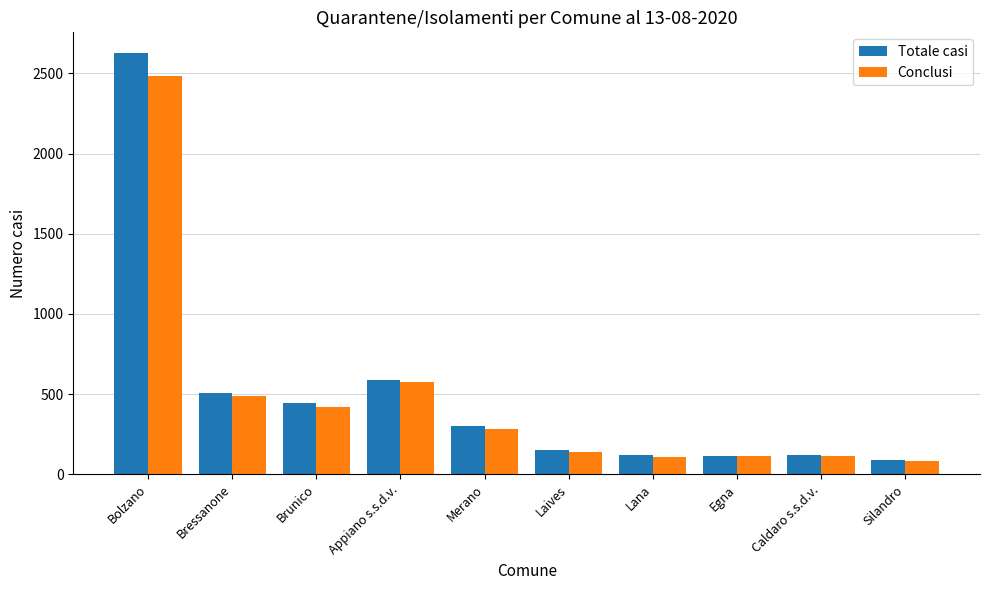

At which category is the sum across all series the highest?

Bolzano